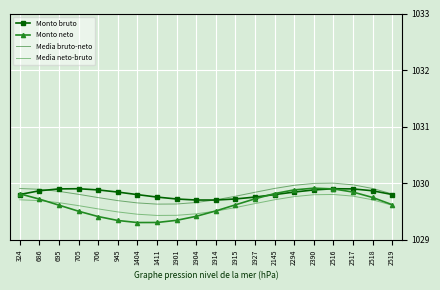

Is the value of Monto neto at 2517 greater than the value of Media neto-bruto at 2519?

Yes